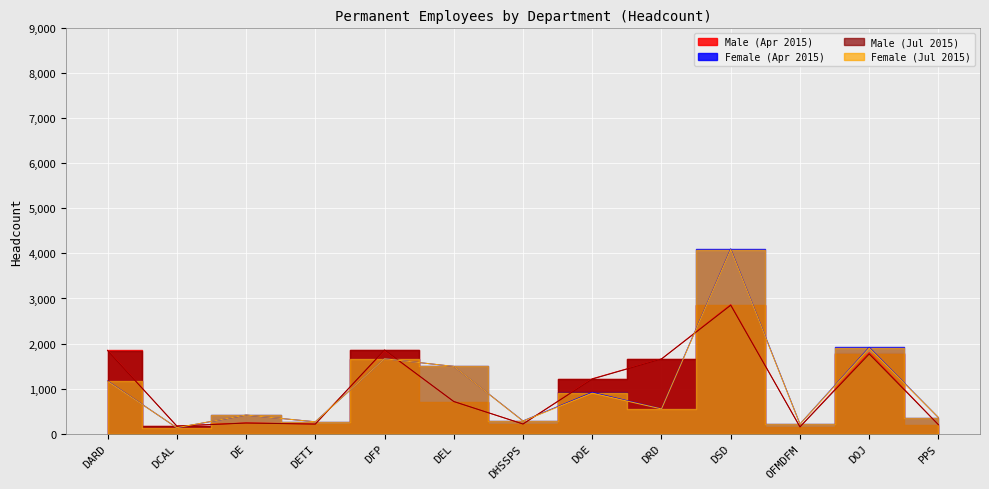

At how many categories does at least one series exceed 1482?

6